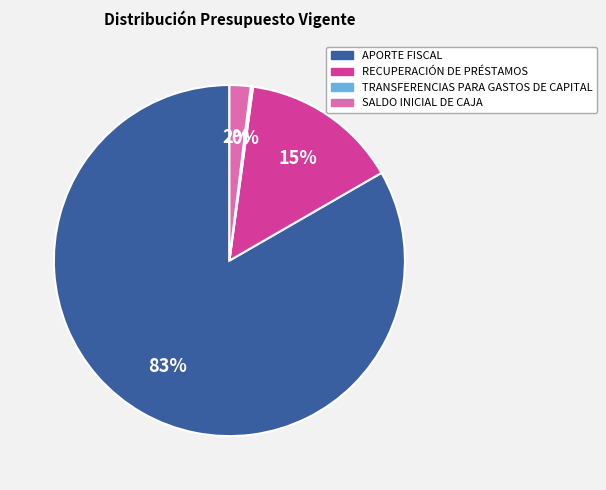

Do APORTE FISCAL and RECUPERACIÓN DE PRÉSTAMOS together represent more than half of the pie?

Yes